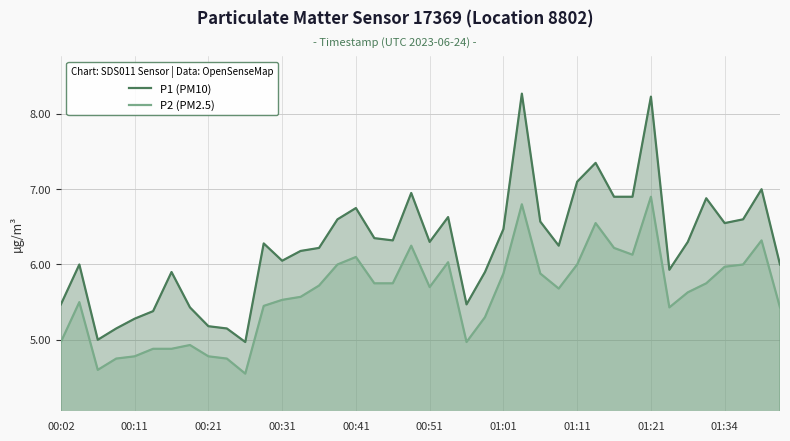

True or false: P1 (PM10) and P2 (PM2.5) cross at least once.

False